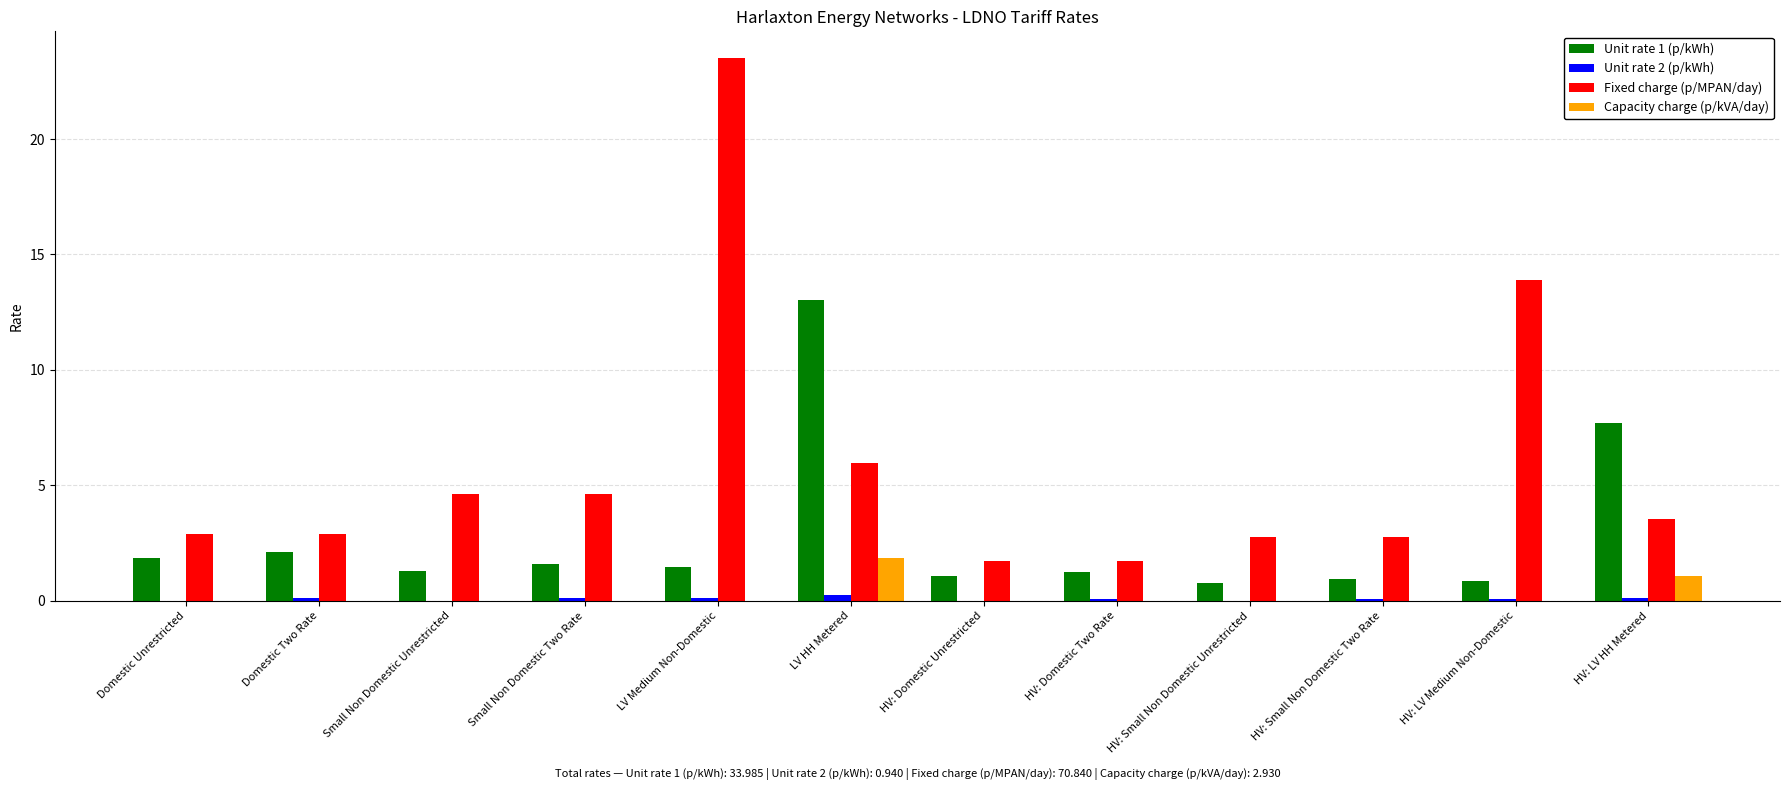

Which series has the largest total across all categories?

Fixed charge (p/MPAN/day)